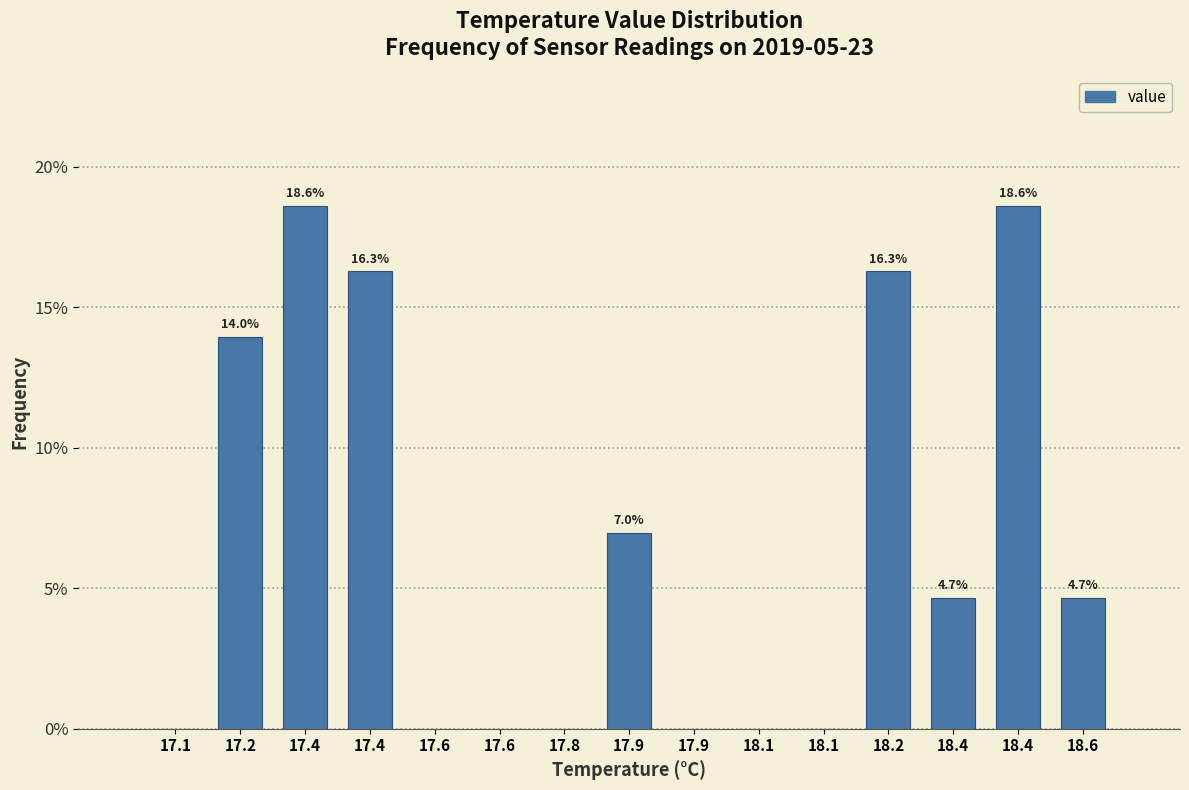

Count the number of categories in the chart.

15